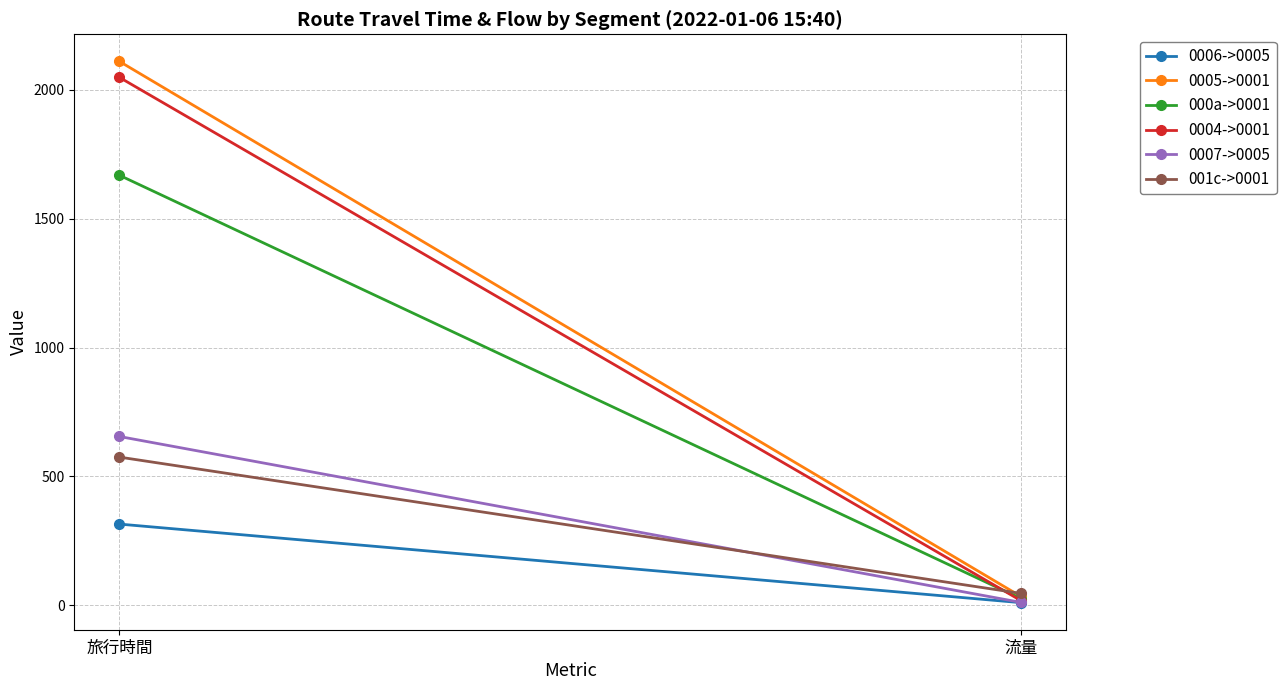

Rank the series at 流量 from highest to lowest value.

001c->0001, 0005->0001, 000a->0001, 0004->0001, 0007->0005, 0006->0005